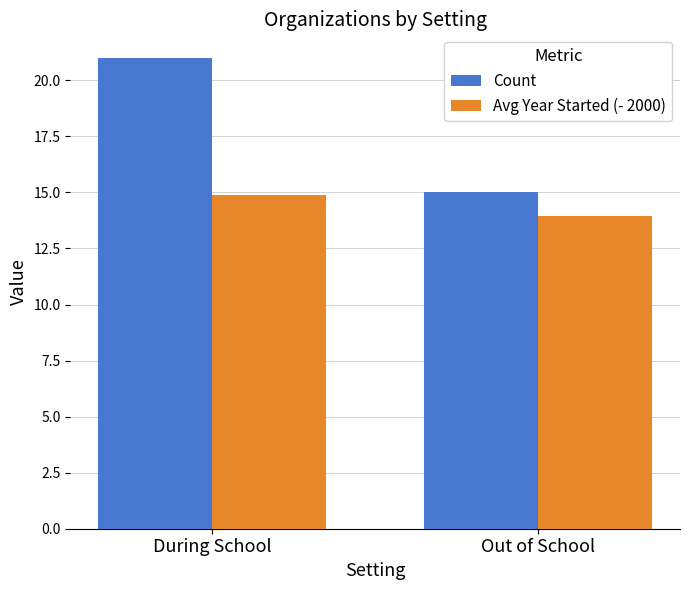

Reading left to right, list all the values displayed in this chart.

Count: During School=21.0	Out of School=15.0
Avg Year Started (- 2000): During School=14.9	Out of School=13.9